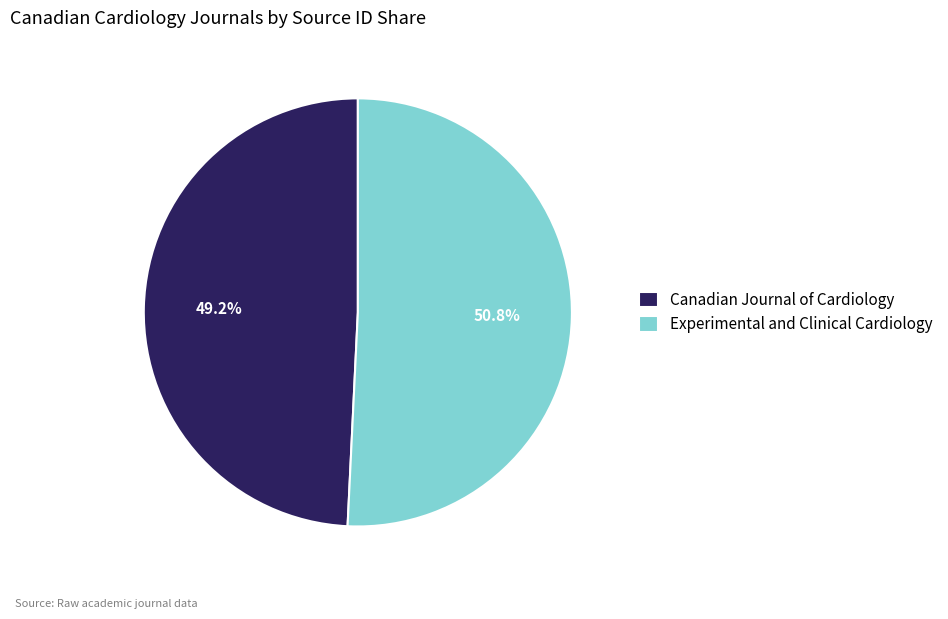

Is it true that Experimental and Clinical Cardiology is 41% of the pie?

False